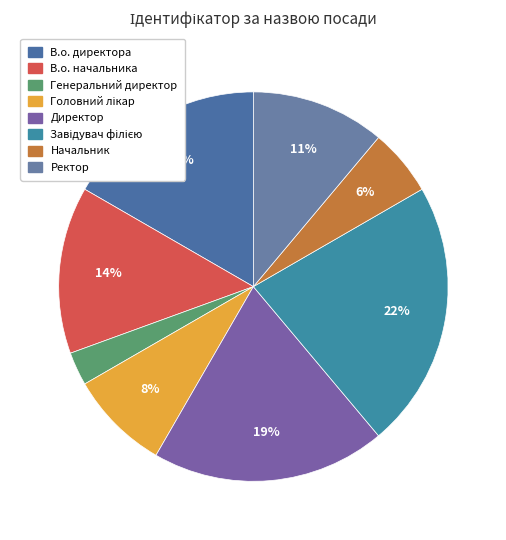

How many slices are in this pie chart?

8